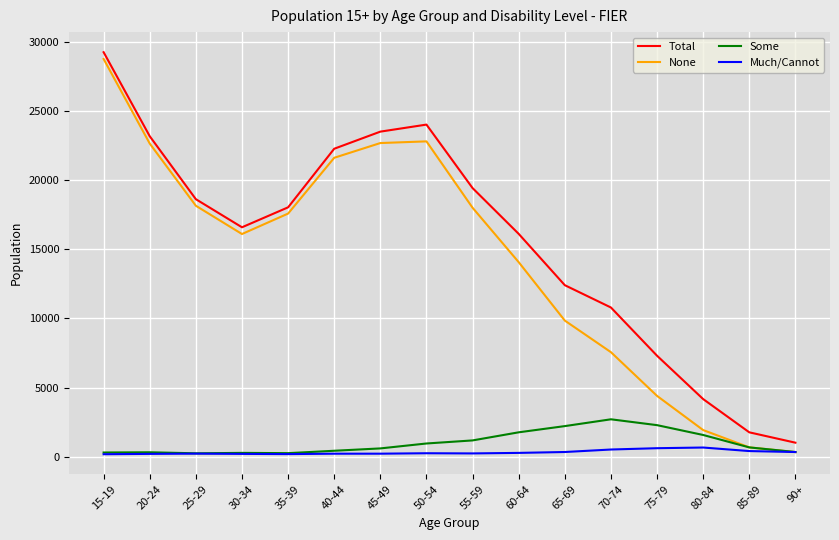

What is the maximum value for Some?

2708